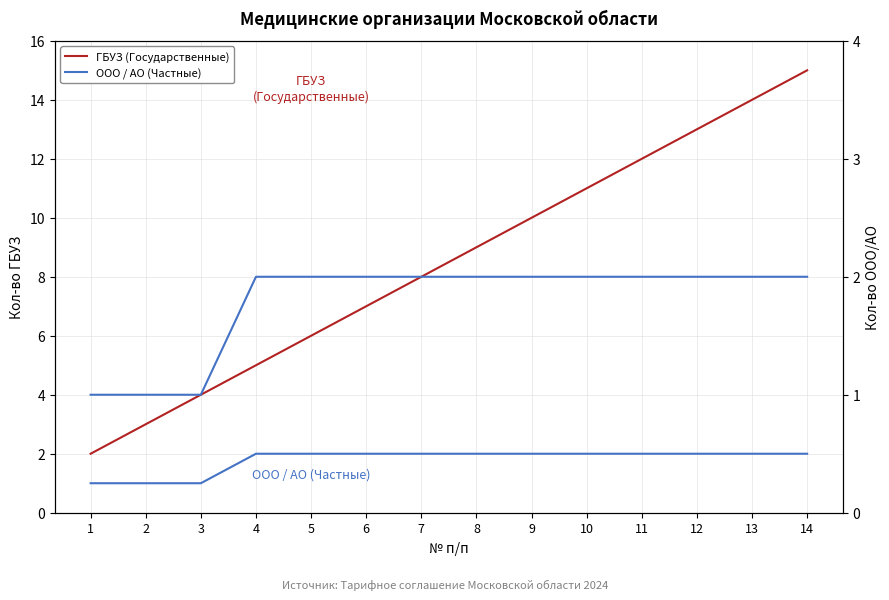

Rank the series by their average value, from lowest to highest.

ООО / АО (Частные), ГБУЗ (Государственные)